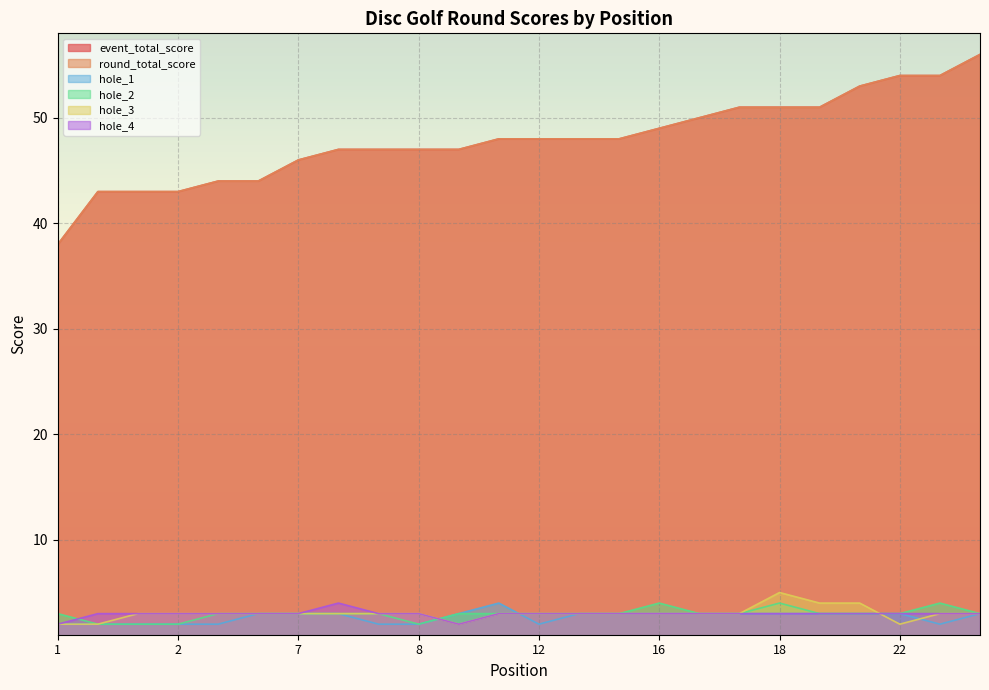

Which series has the largest range (max minus min)?

event_total_score